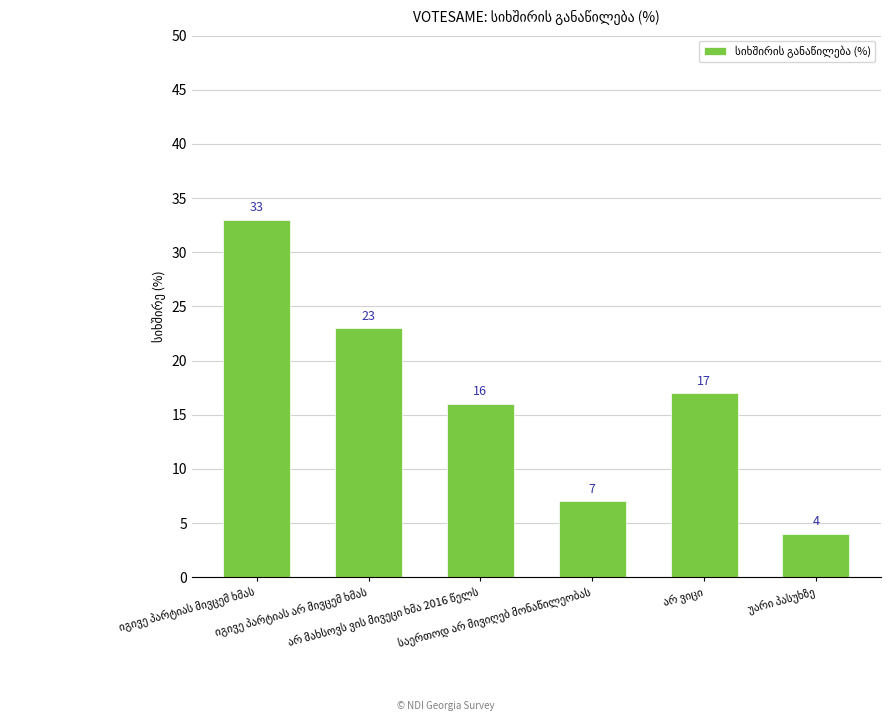

What is the difference between the second highest and second lowest values?

16